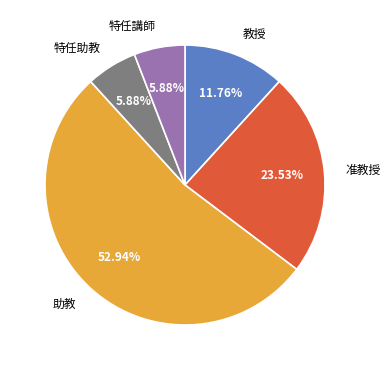

Count the number of slices in the pie.

5